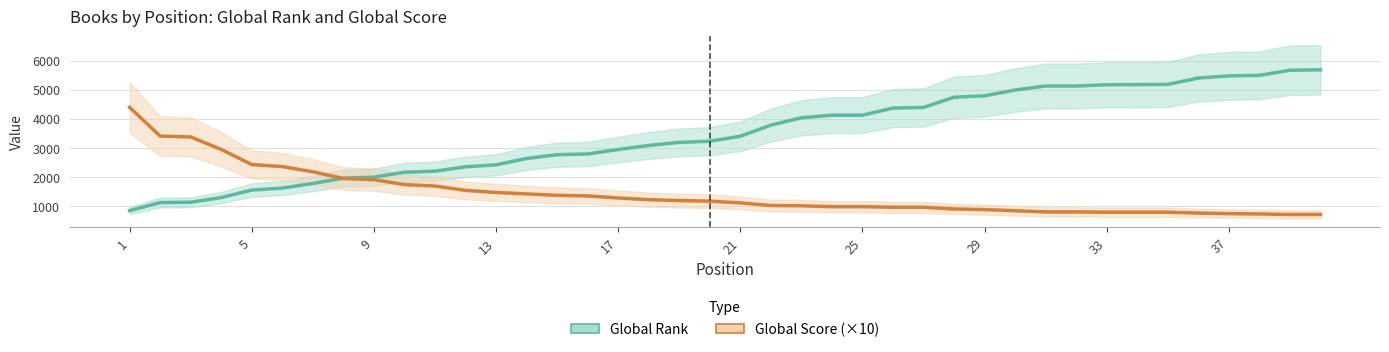

What is the total value across all series at 25?

3959